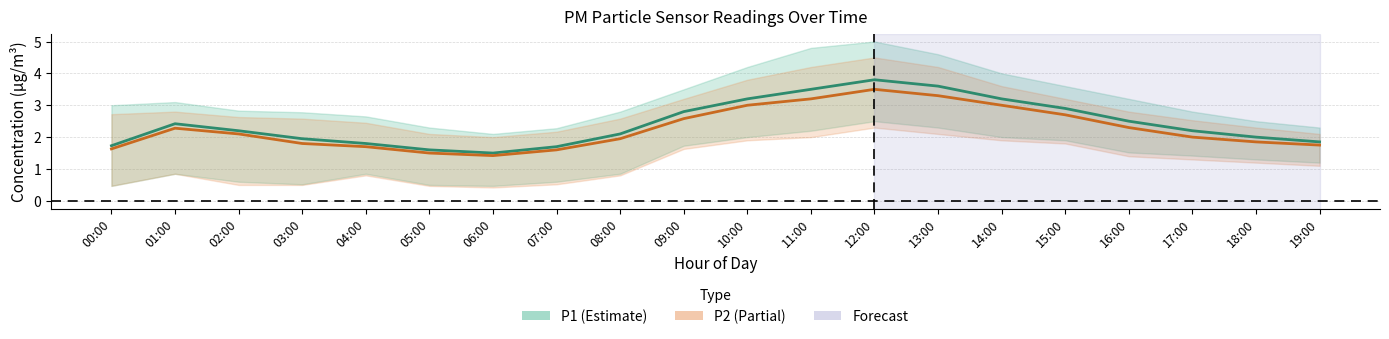

What is the difference between the maximum and minimum values in the P2 series?

2.1